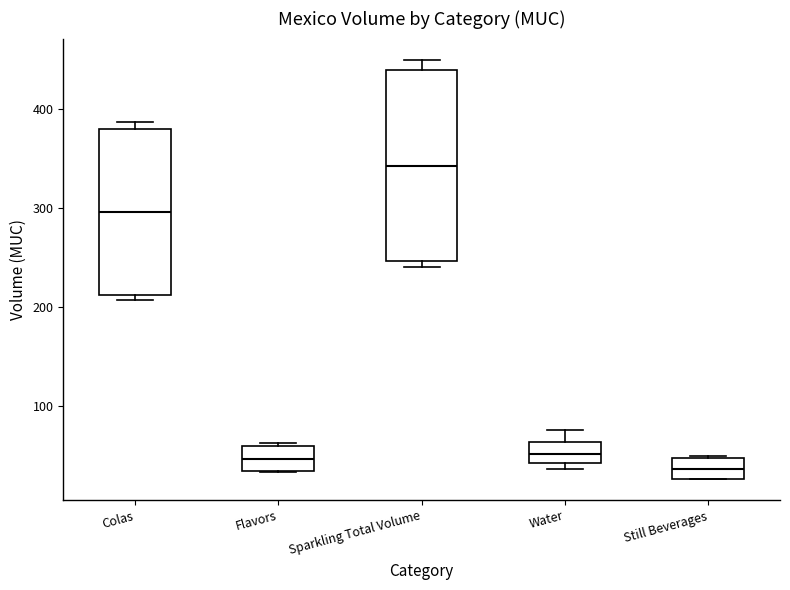

Comparing the boxes themselves (not the whiskers), which one is the tallest?

Sparkling Total Volume